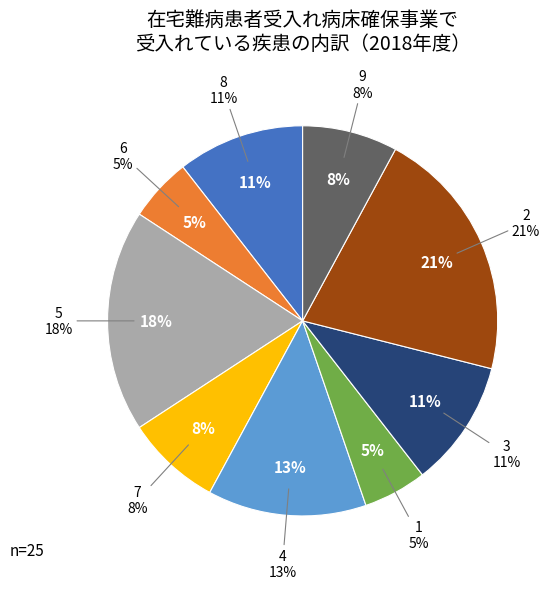

Combined, what portion of the pie is 9 and 7?

15.8%